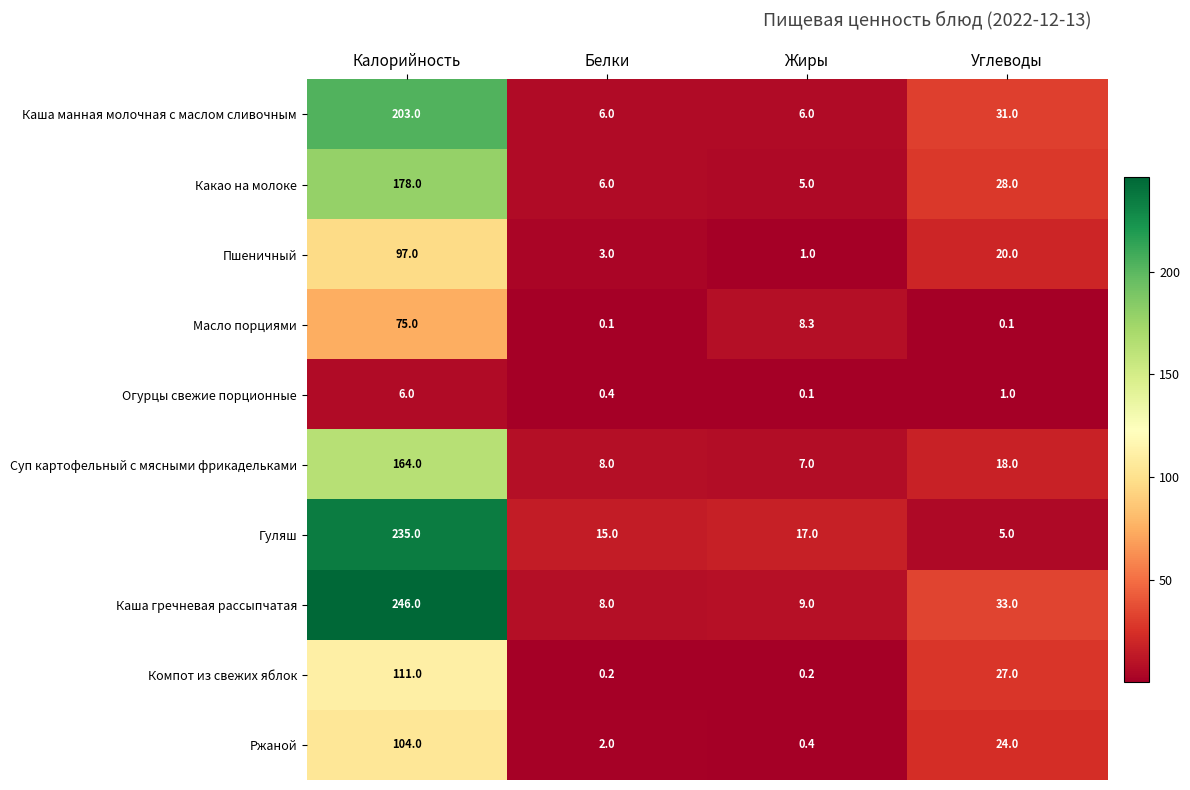

What is the total value across all series at Калорийность?

1419.0